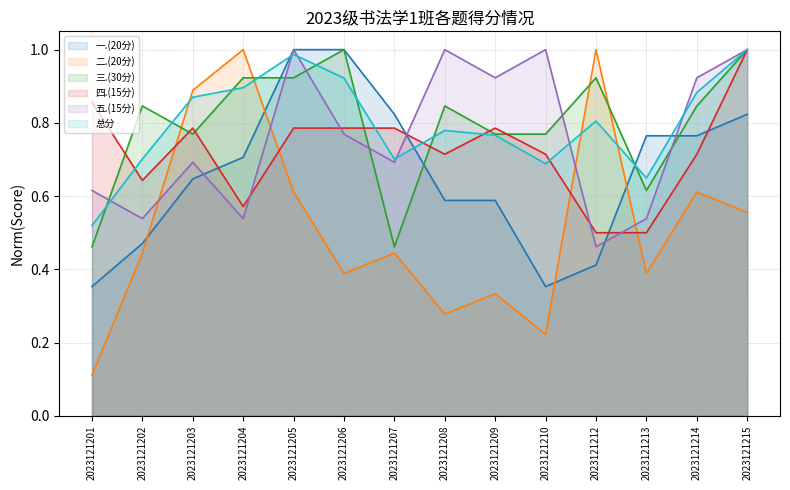

What is the minimum value for 总分?

0.5